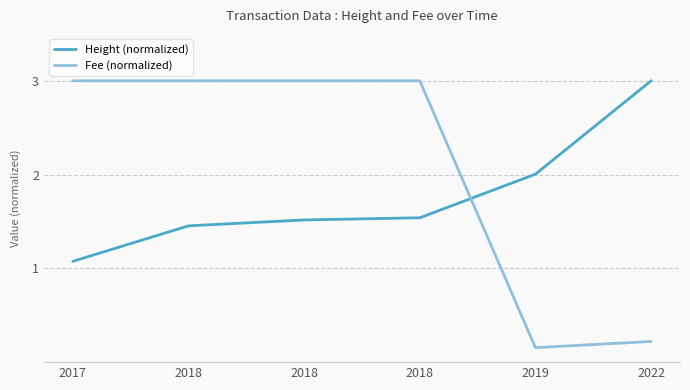

What is the value of the Height (normalized) point at the 6th from the left?

3.0